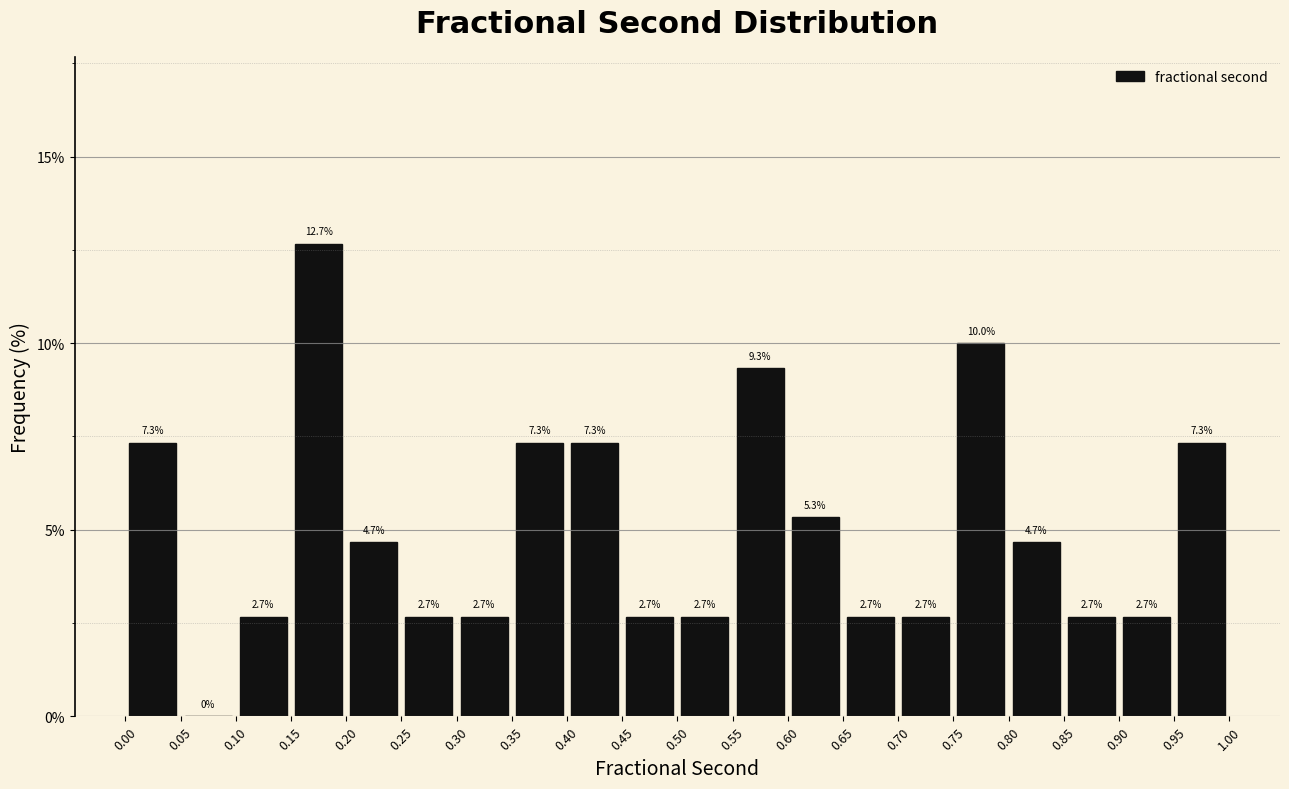

Reading left to right, transcribe this chart: for each bar, give the range it covers on the x-axis and its height.

0.00 to 0.05: 7.3
0.05 to 0.10: 0.0
0.10 to 0.15: 2.7
0.15 to 0.20: 12.7
0.20 to 0.25: 4.7
0.25 to 0.30: 2.7
0.30 to 0.35: 2.7
0.35 to 0.40: 7.3
0.40 to 0.45: 7.3
0.45 to 0.50: 2.7
0.50 to 0.55: 2.7
0.55 to 0.60: 9.3
0.60 to 0.65: 5.3
0.65 to 0.70: 2.7
0.70 to 0.75: 2.7
0.75 to 0.80: 10.0
0.80 to 0.85: 4.7
0.85 to 0.90: 2.7
0.90 to 0.95: 2.7
0.95 to 1.00: 7.3